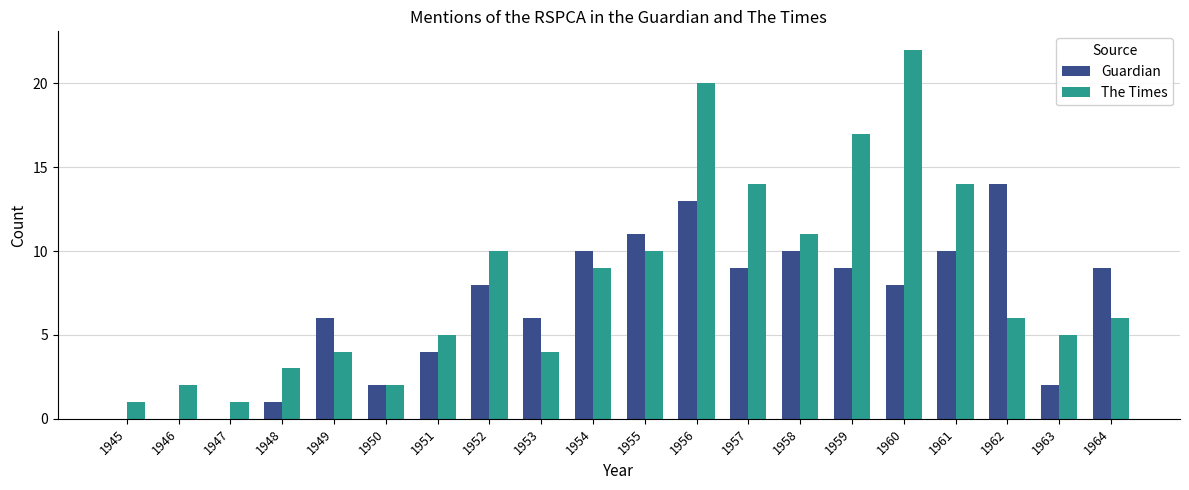

What is the sum of the The Times values at 1954 and 1964?

15